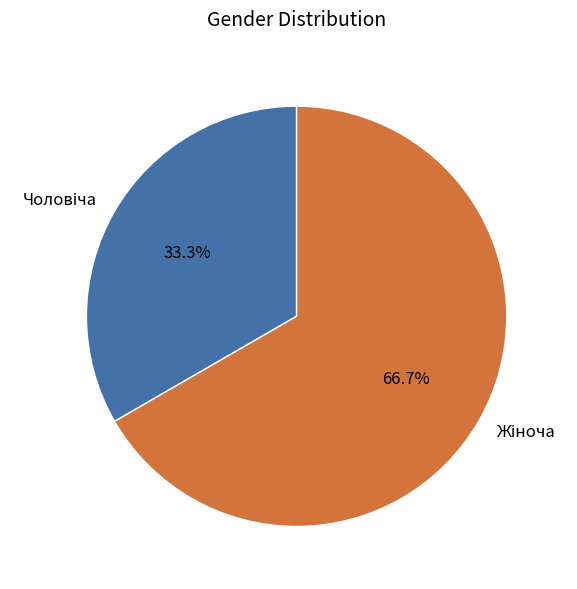

To the nearest percent, what is the average slice percentage?

50%